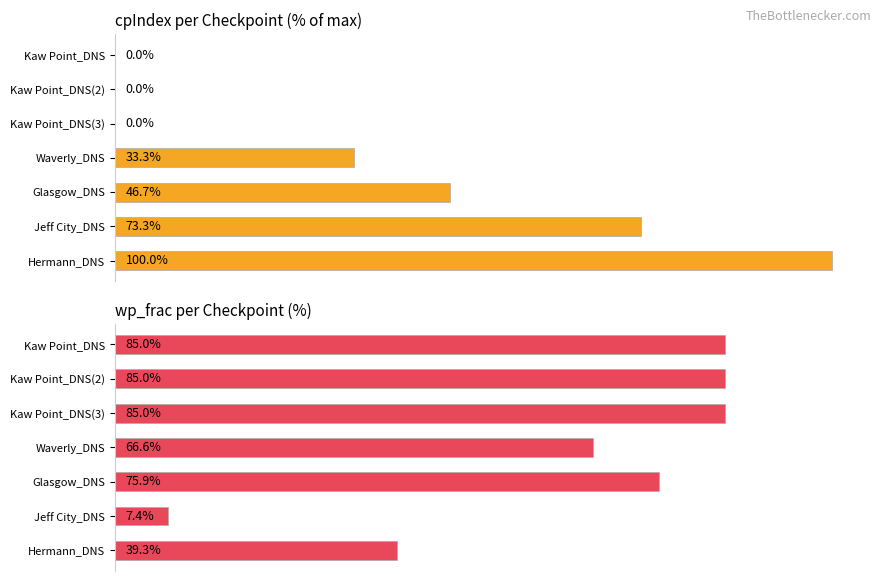

What is the difference between the maximum and minimum values in the cpIndex (% of max) series?

100.0